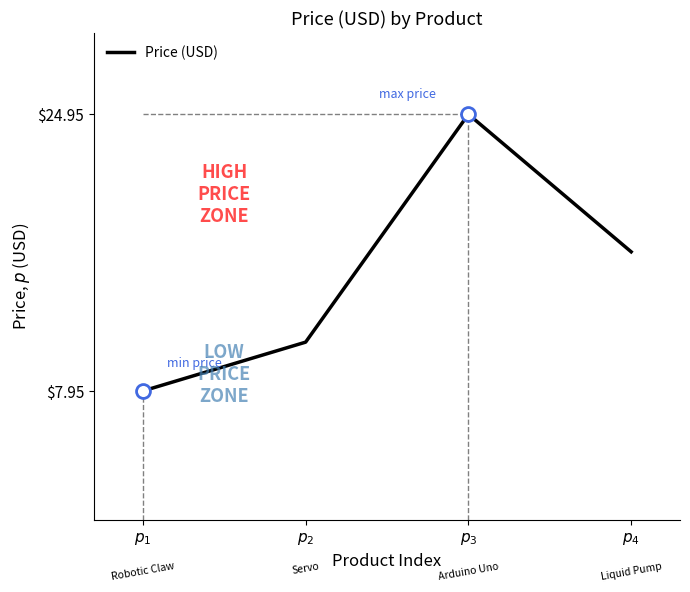

What is the average value?

15.1